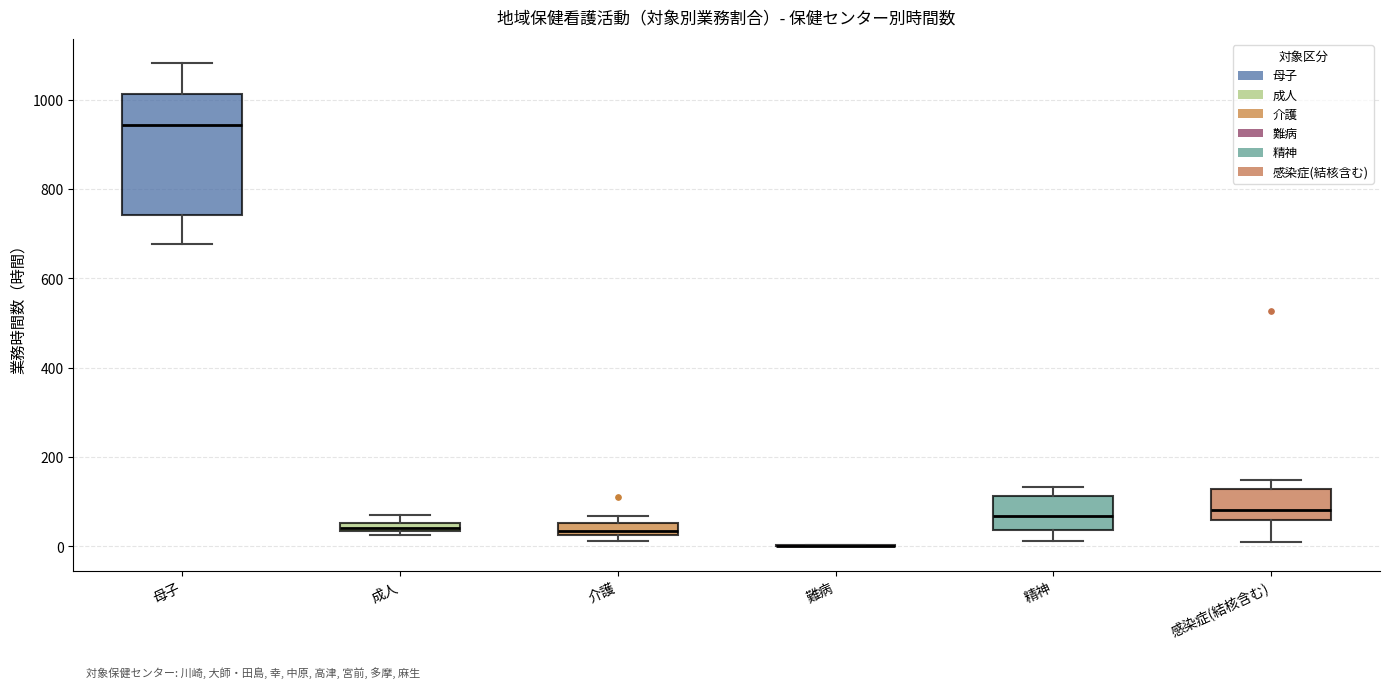

Which box is the tallest, from its lower edge to its upper edge?

母子